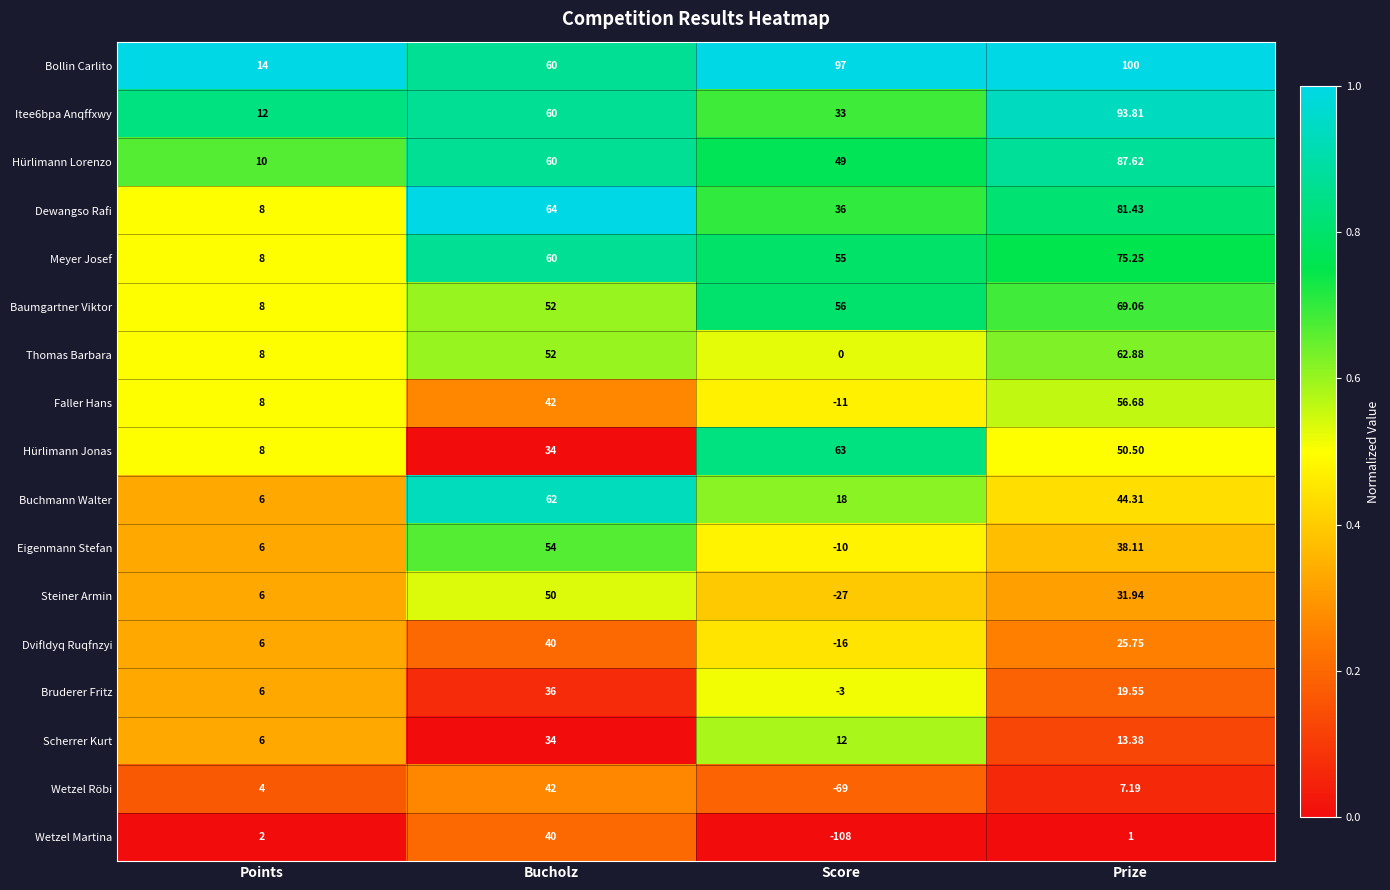

At which label does Steiner Armin first exceed 31?

Bucholz